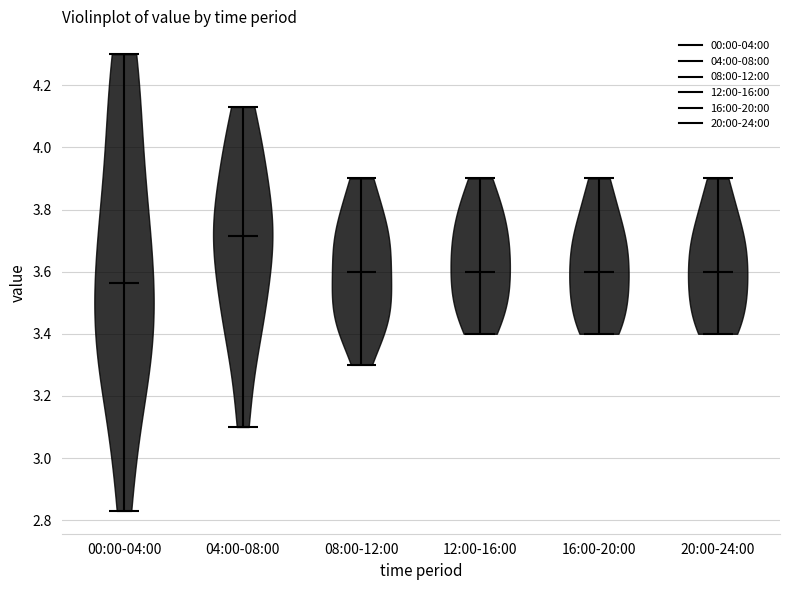

Reading left to right, read every violin against the y-axis: where its median line is, and the lowest and highest points it reaches. The values are not printed on the chart, so give them approximately, as read against the axis.

00:00-04:00: median line 3.56, lowest point 2.84, highest point 4.30
04:00-08:00: median line 3.72, lowest point 3.10, highest point 4.14
08:00-12:00: median line 3.60, lowest point 3.30, highest point 3.90
12:00-16:00: median line 3.60, lowest point 3.40, highest point 3.90
16:00-20:00: median line 3.60, lowest point 3.40, highest point 3.90
20:00-24:00: median line 3.60, lowest point 3.40, highest point 3.90